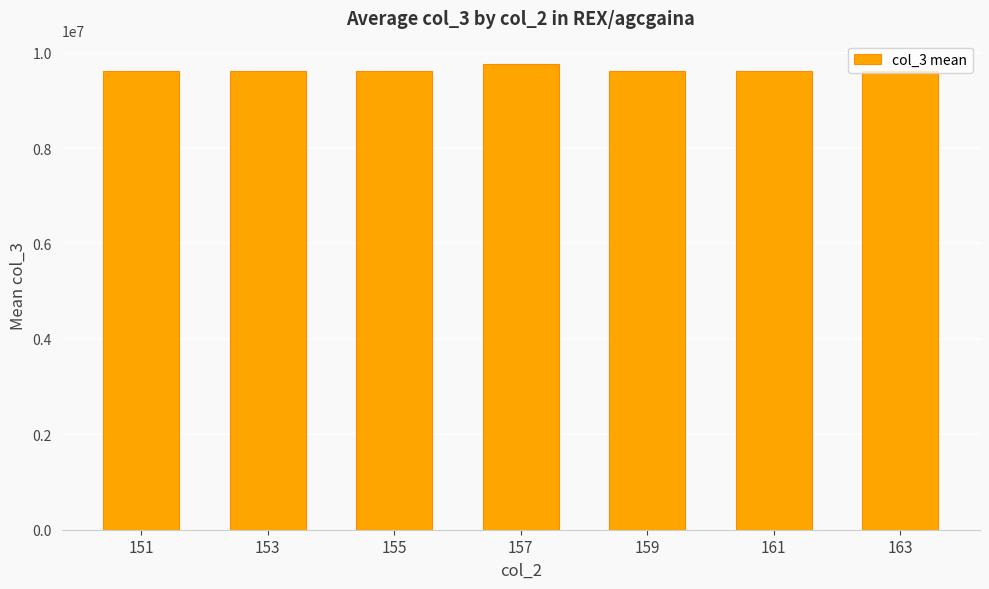

What is the ratio of the value at 159 to the value at 153?

1.0